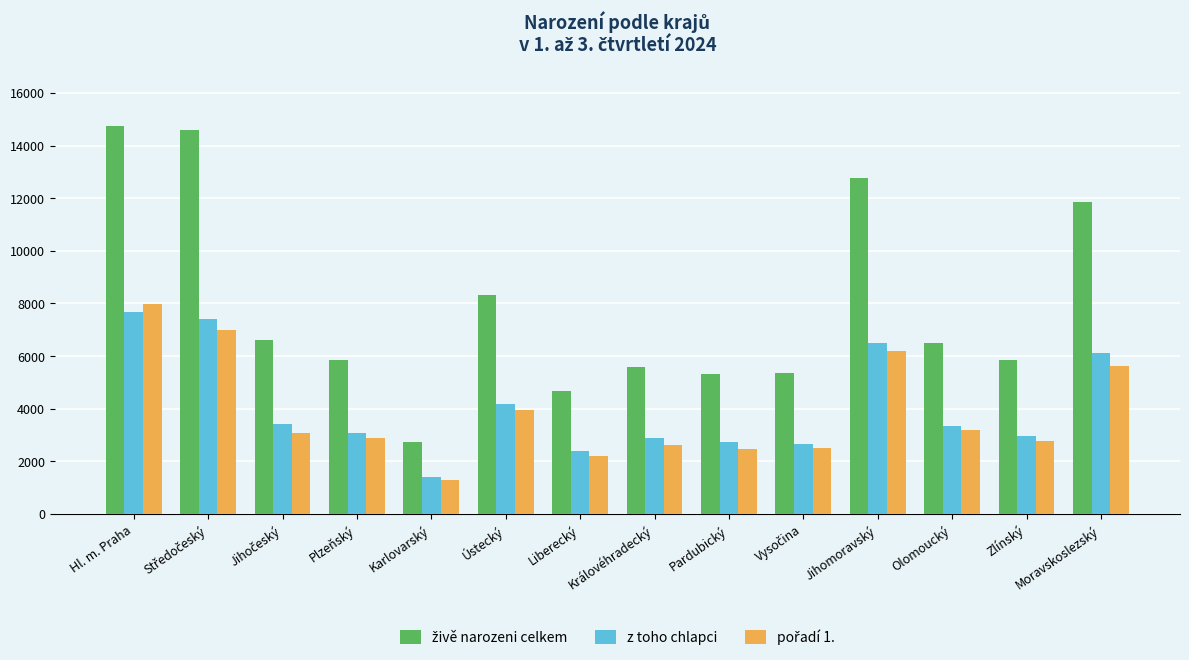

How many groups of bars are there?

14